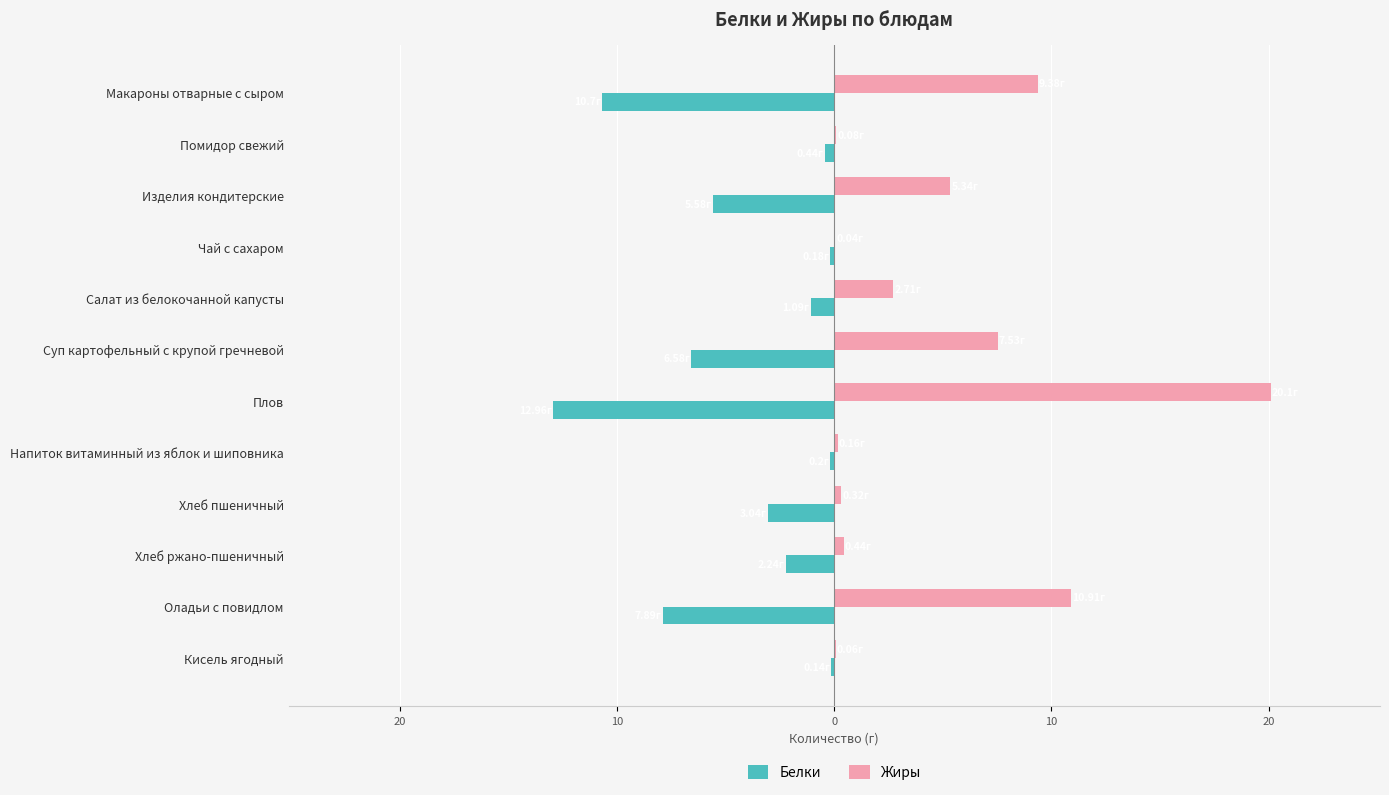

What are all the series names shown in the legend?

Белки, Жиры